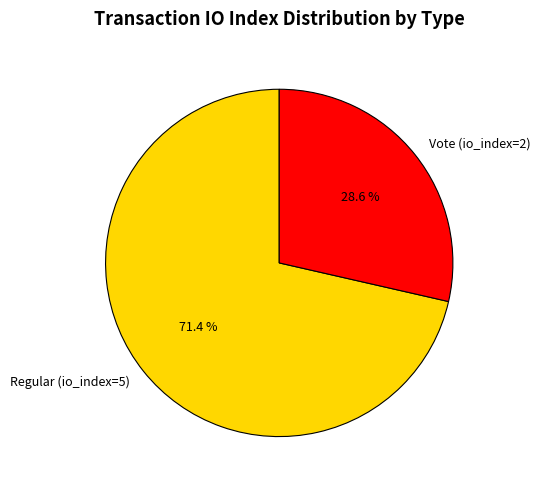

True or false: Vote (io_index=2) accounts for 14% of the total.

False